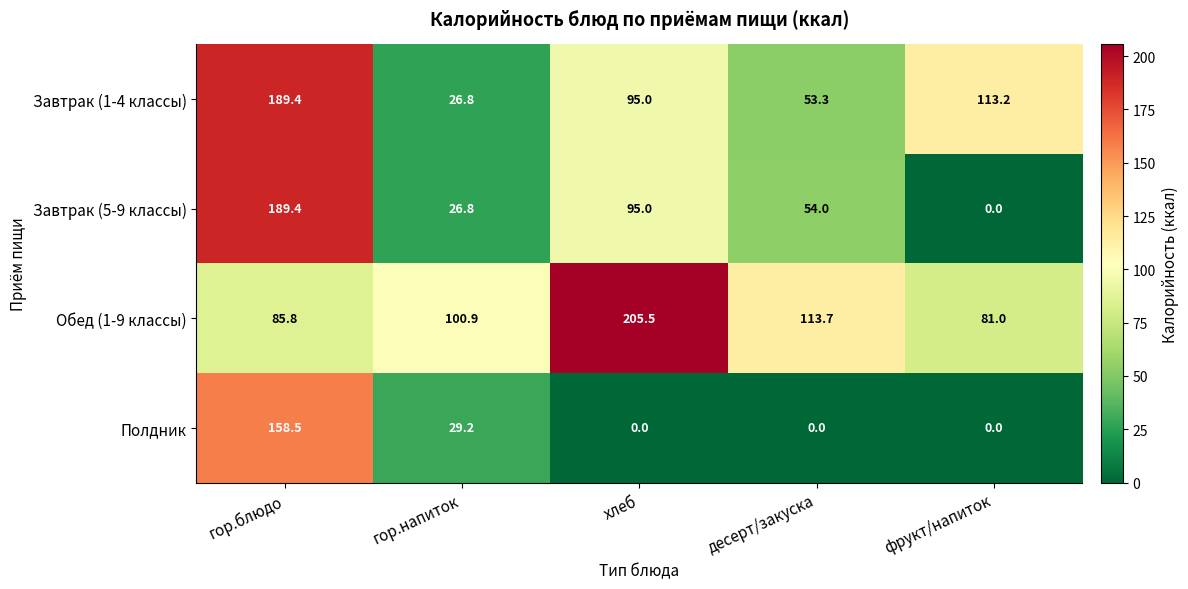

At how many categories does at least one series exceed 67?

5